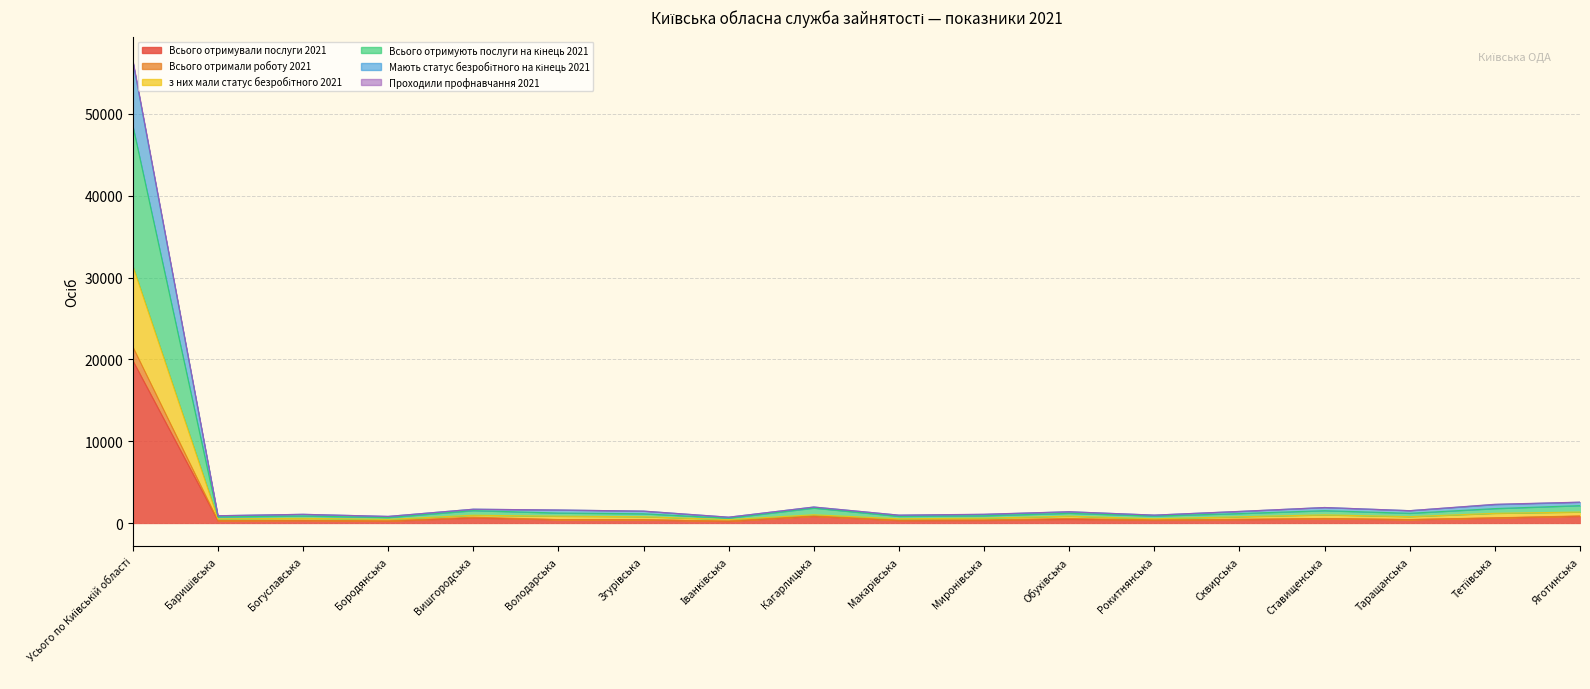

What is the label of the 3rd point from the right?

Таращанська